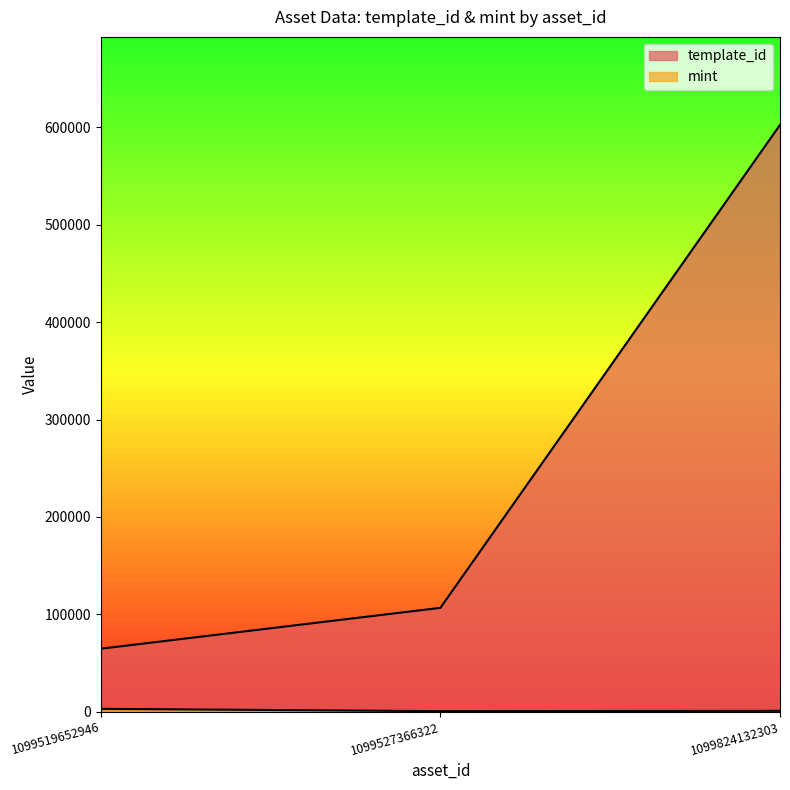

How many distinct data groups are displayed?

2